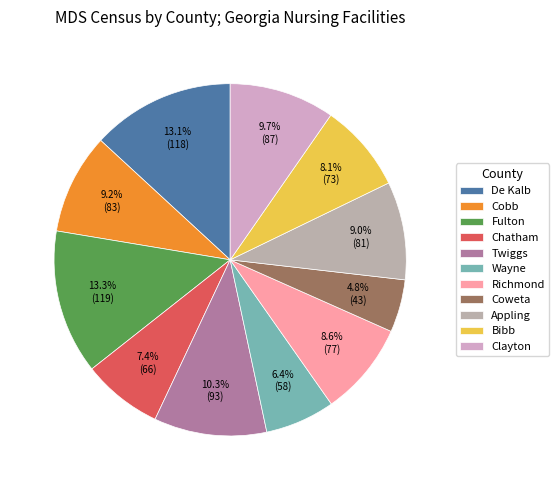

Does Clayton account for over 50% of the chart?

No